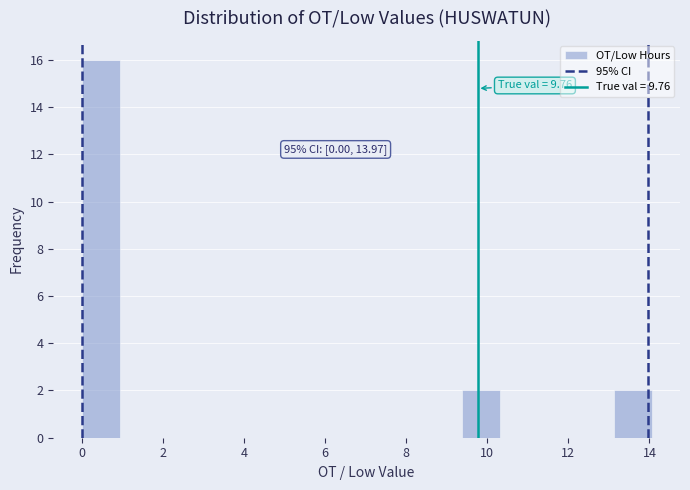

Over which range of the x-axis is the bar tallest?

0.0 to 1.0